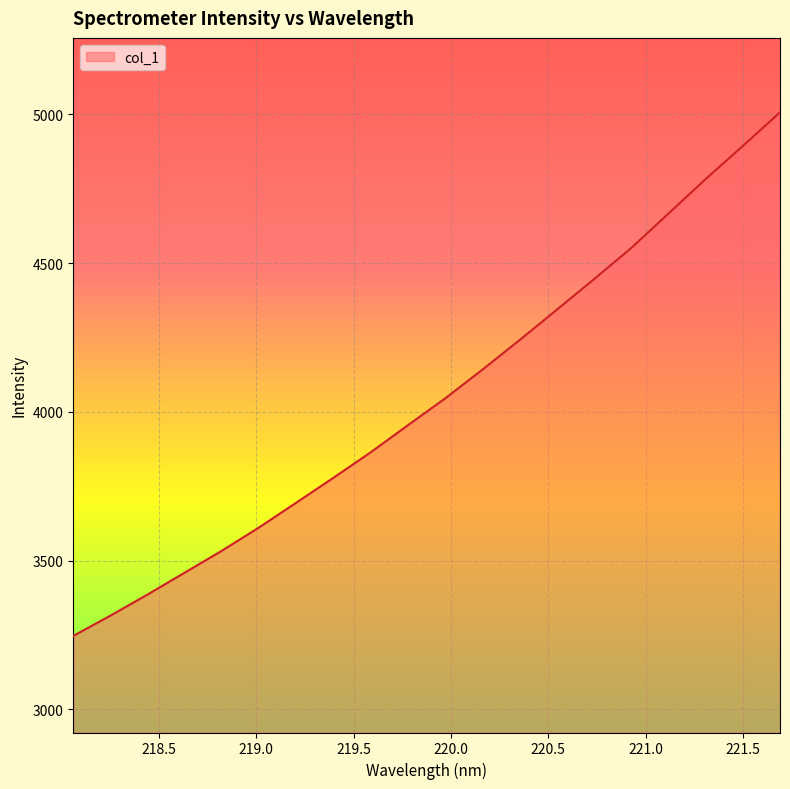

What is the difference between the maximum and minimum values?

1760.4